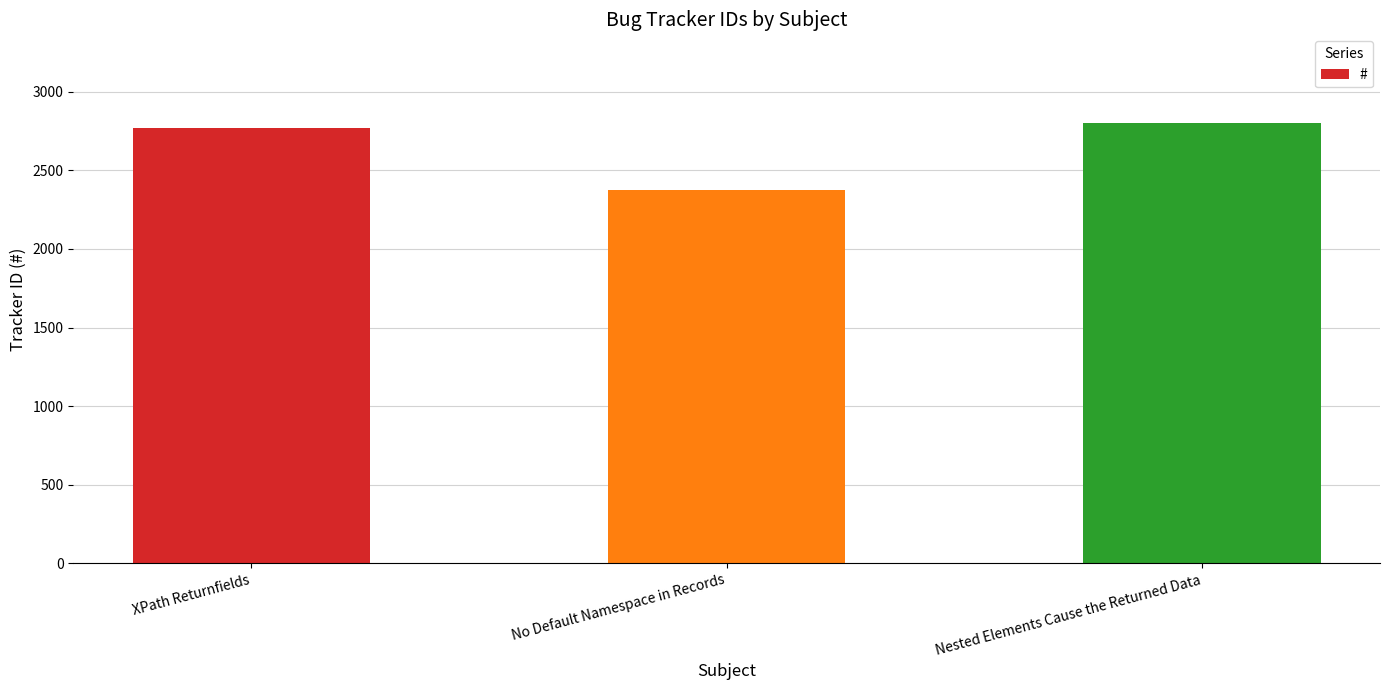

Are the bars horizontal?

No